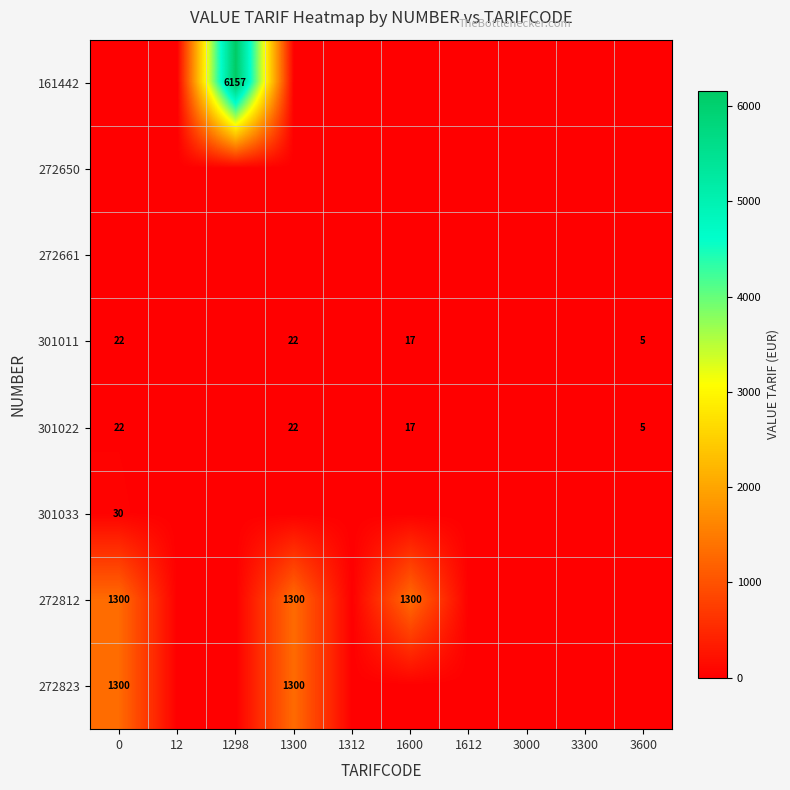

The 161442 series shows 6157 at 1298. True or false?

True